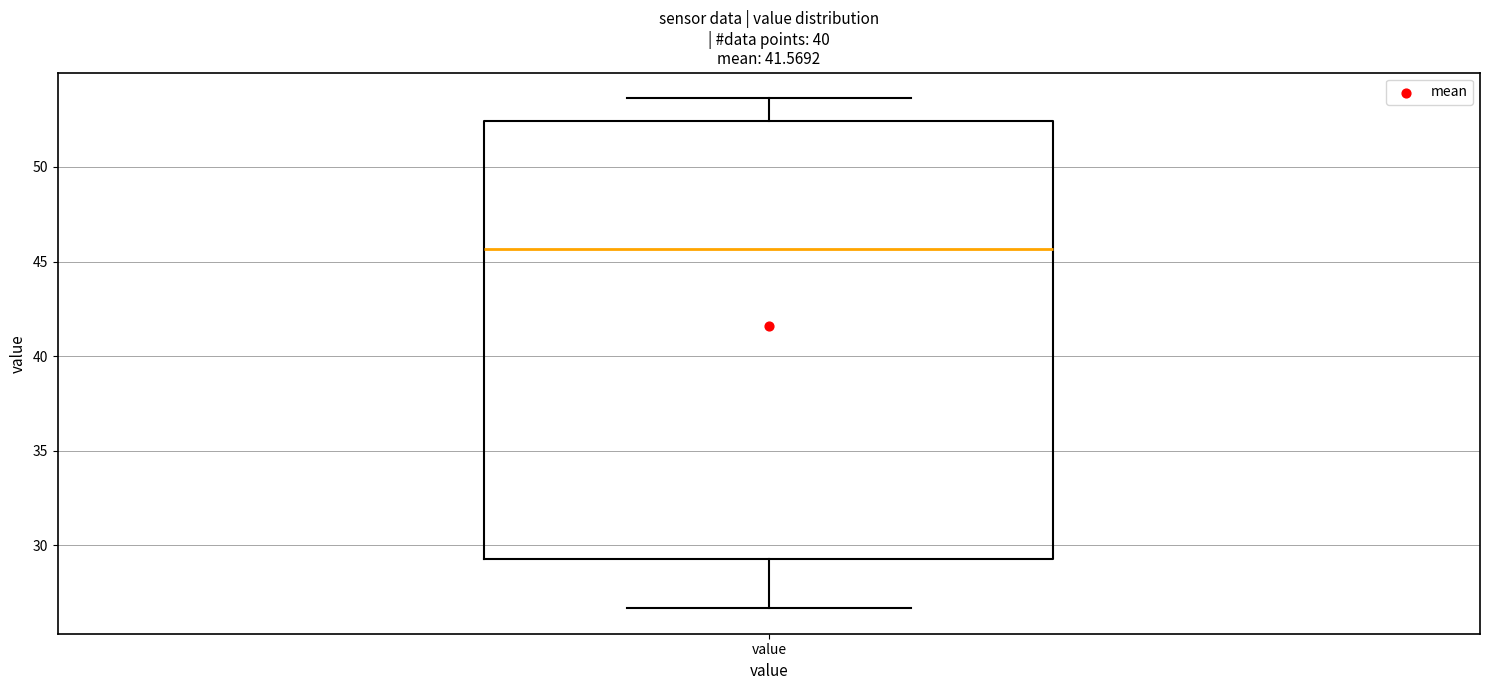

Transcribe this box plot: give where the median line is, the range the box spans, and where the two whiskers end, as read against the y-axis. The values are not printed on the chart, so give them approximately, as read against the axis.

median 45.5, box 29.5 to 52.5, whiskers 26.5 to 53.5